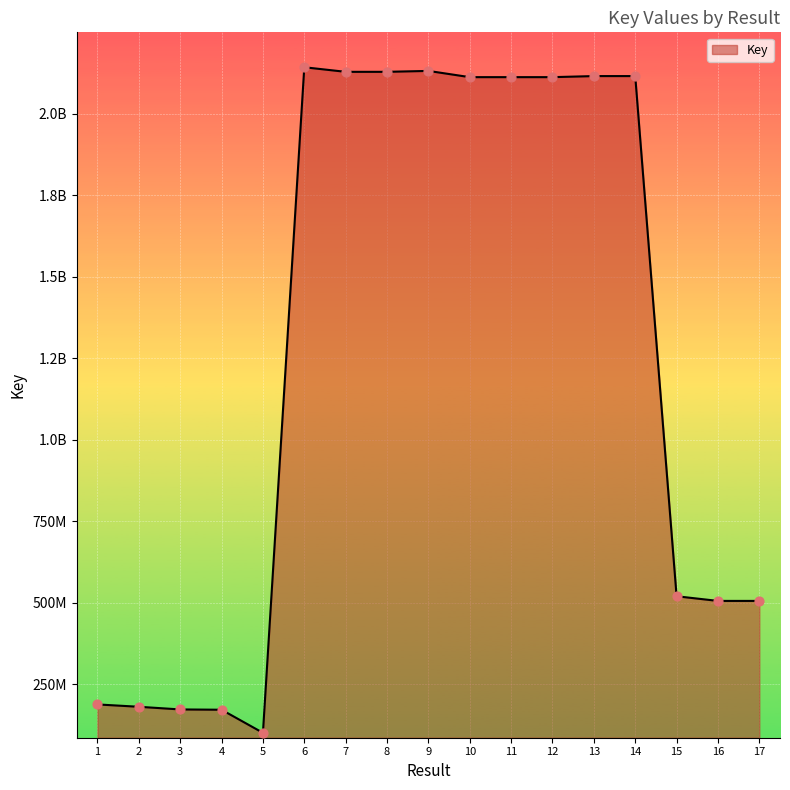

What is the change in value from 1 to 14?

+1927653185